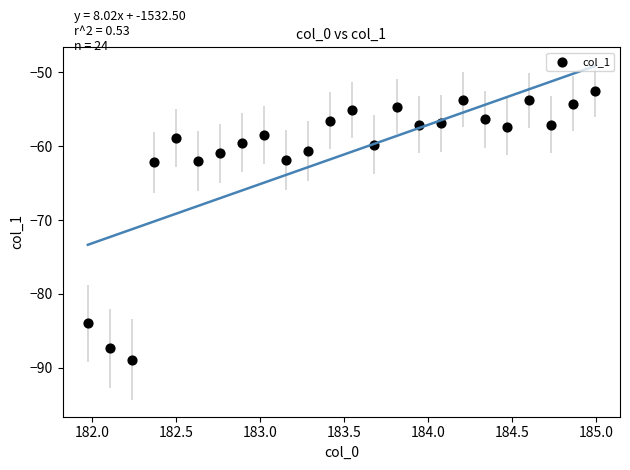

What is the range of Y values (max minus min)?

36.5